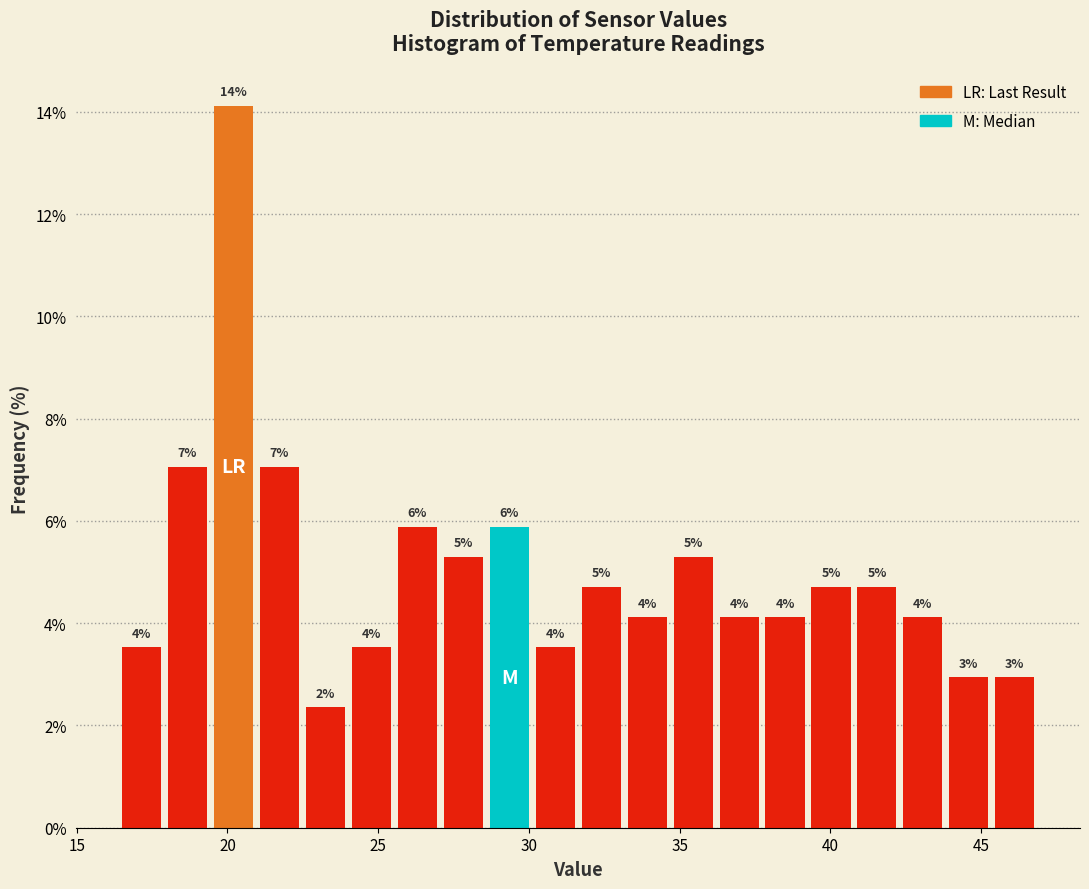

Around what value on the x-axis is the tallest bar? Give the approximate position of its centre, as read against the axis.

20.0